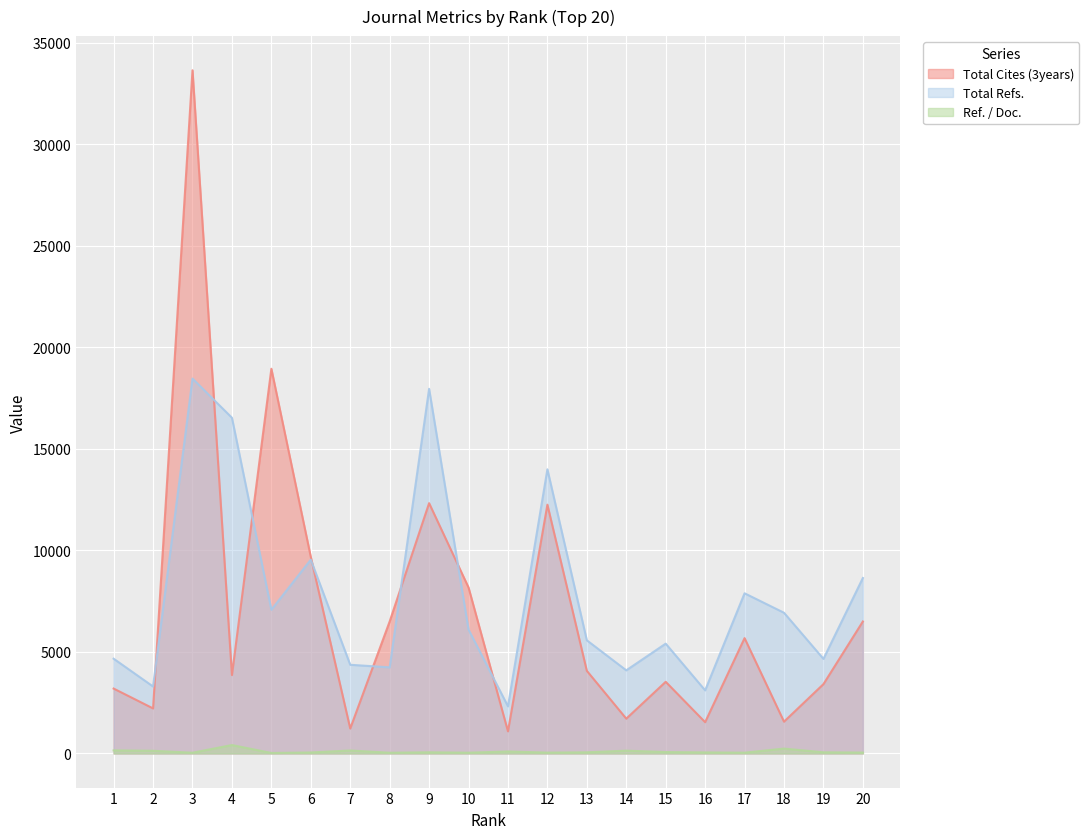

How many data points in Total Refs. are above 6101?

9